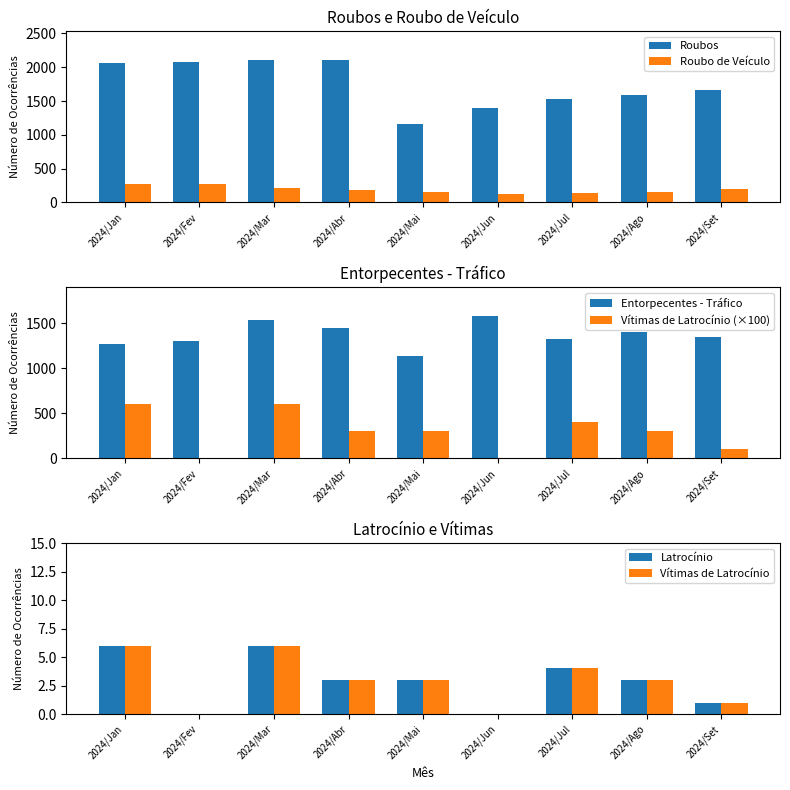

What is the maximum value for Roubos?

2109